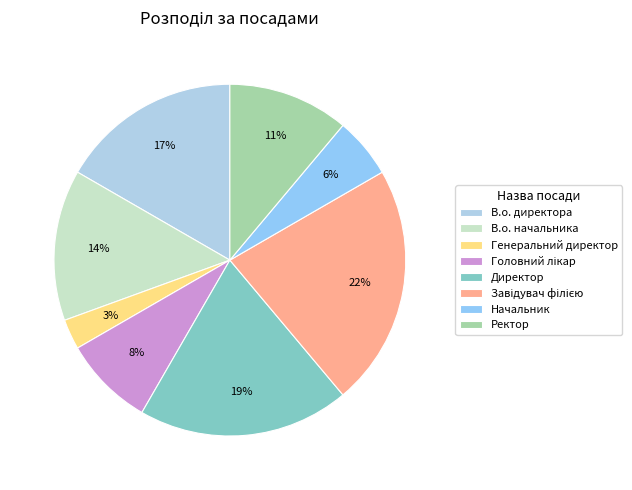

What percentage is NOT represented by Начальник?

94.4%